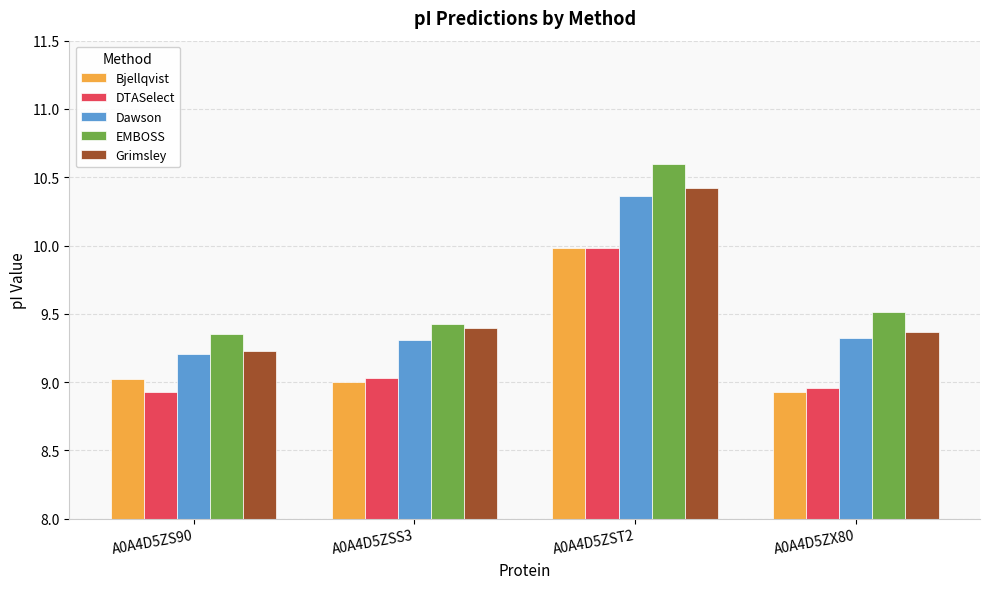

What is the total value across all series at A0A4D5ZS90?

45.7